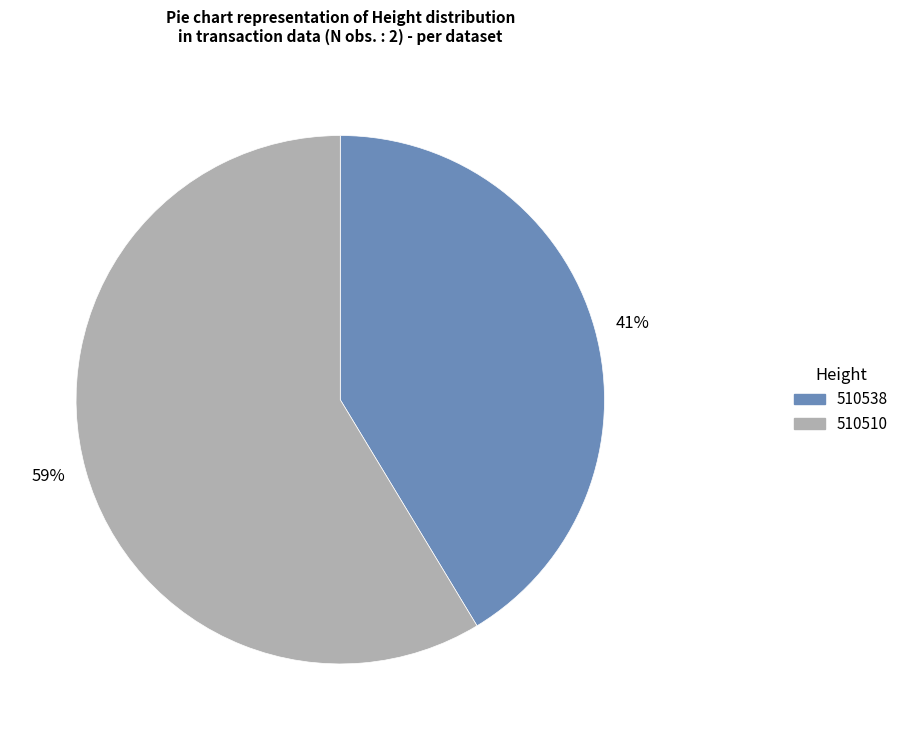

Count the number of slices in the pie.

2